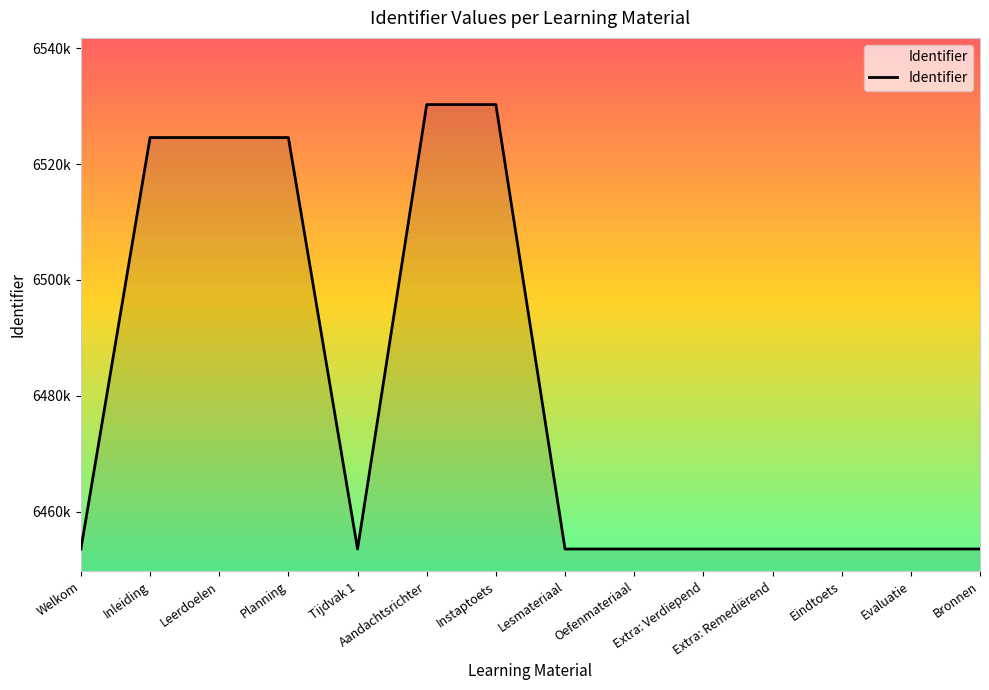

What position from the left is Extra: Remediërend?

11